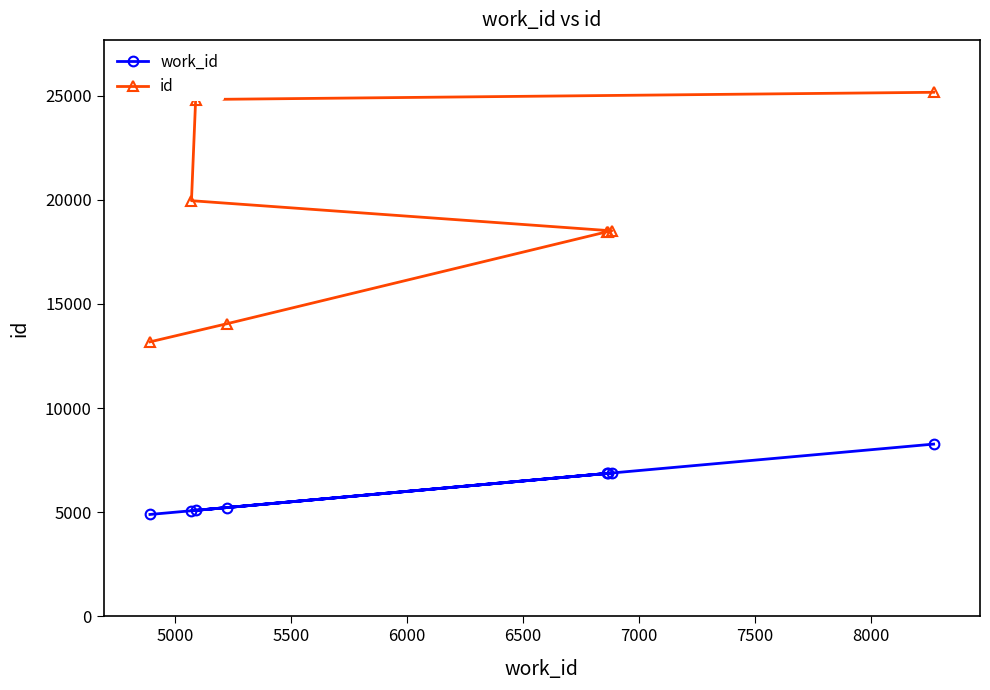

What is the smallest value displayed?

4891